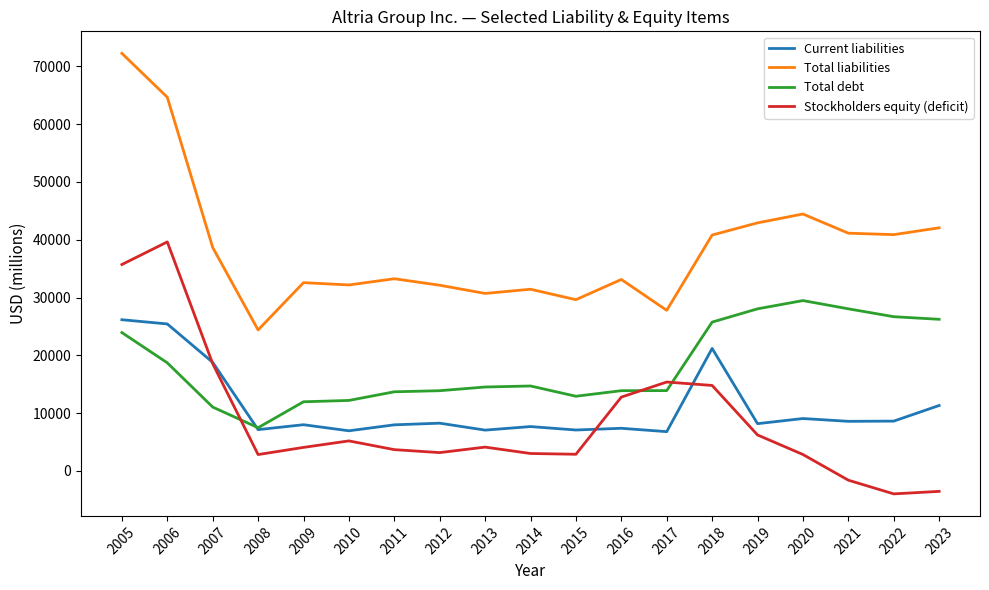

What is the sum of the Total liabilities values at 2006 and 2023?

106711